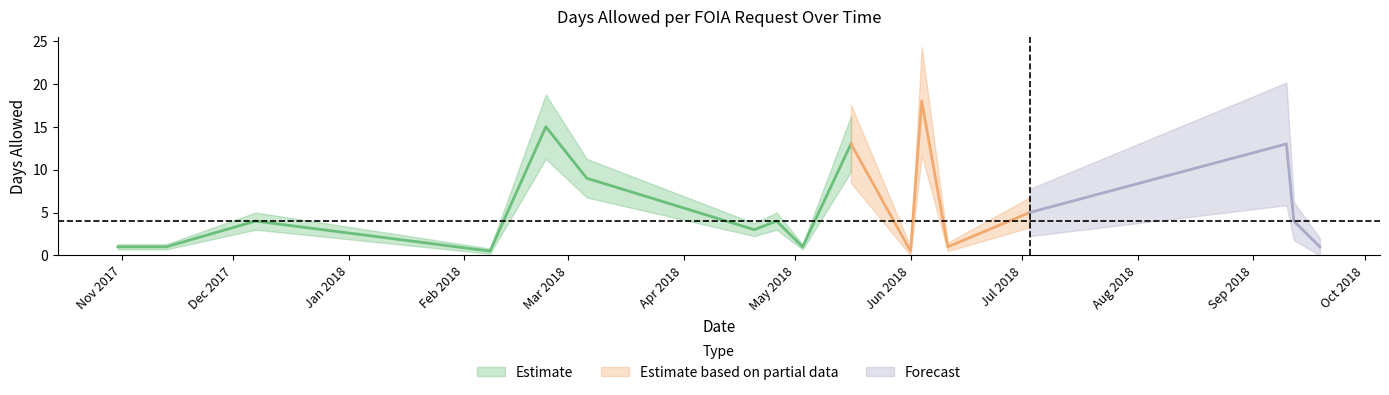

What is the greatest value displayed?

18.0